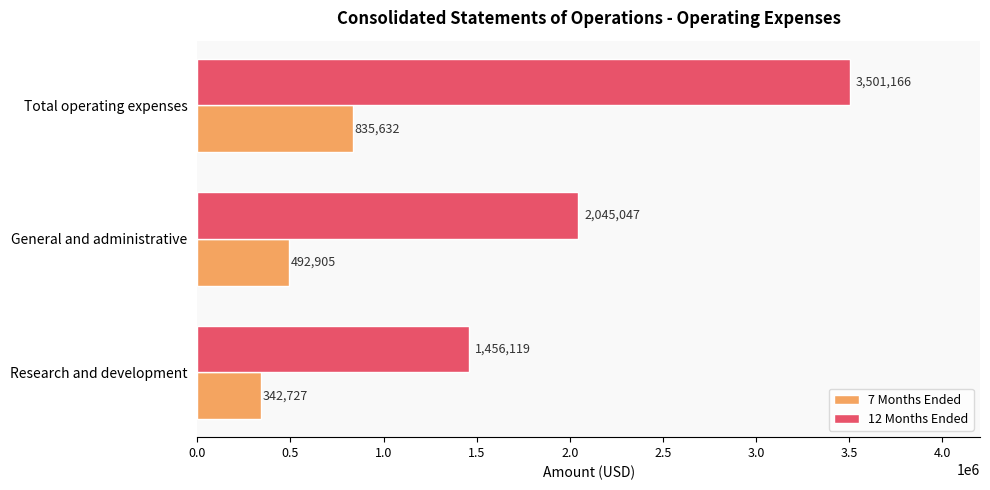

List the series in order of their peak value, lowest first.

7 Months Ended, 12 Months Ended